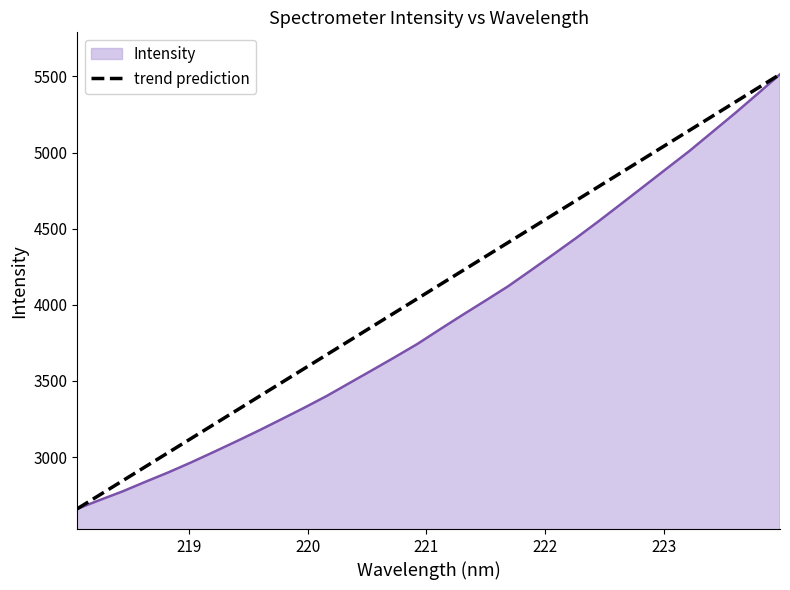

Which series has the largest total across all categories?

trend prediction